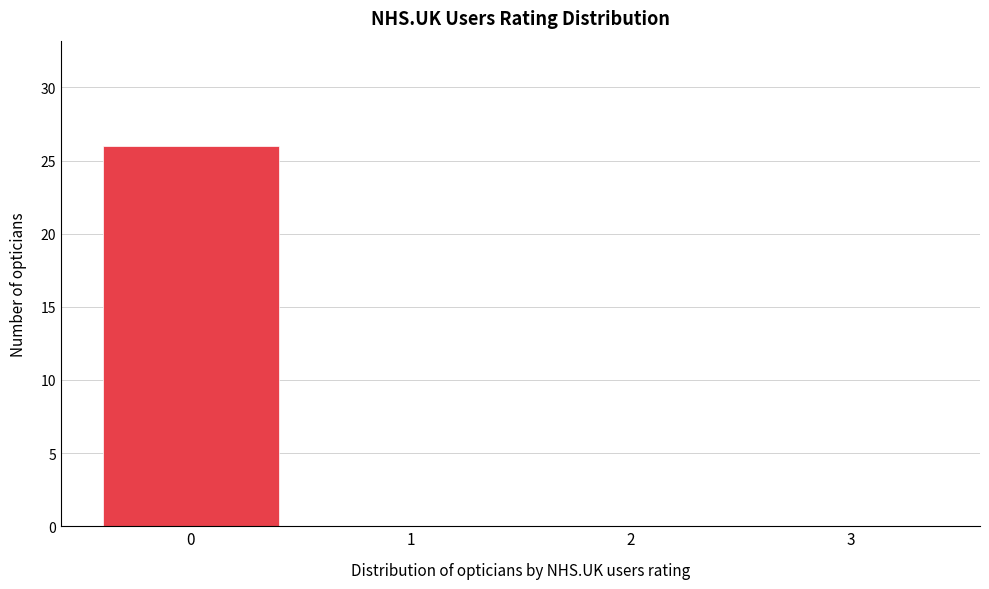

Reading left to right, what are all the values shown in this chart?

0=26	1=0	2=0	3=0